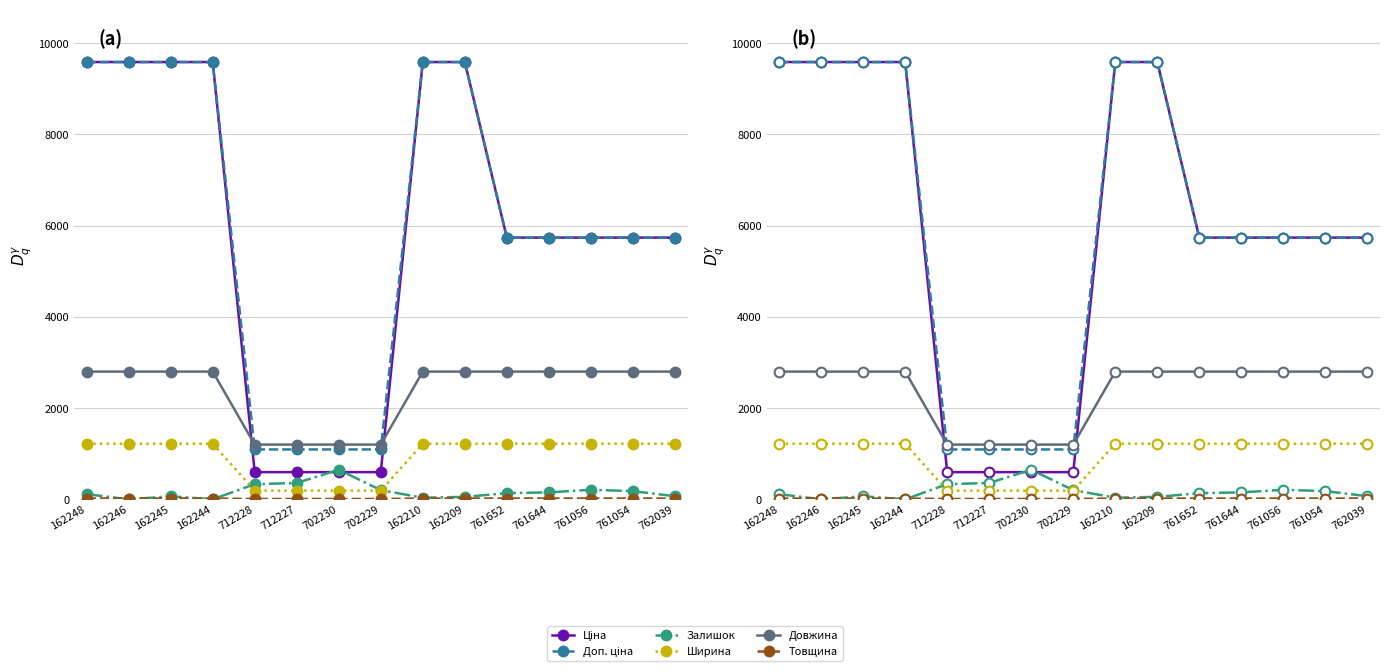

What is the sum of the Ширина values at 702230 and 702229?

382.0